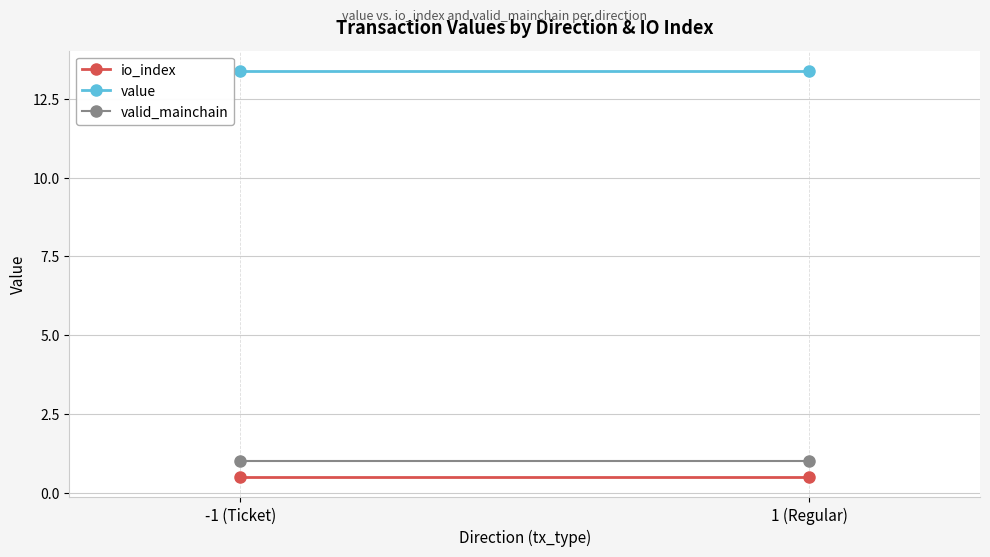

What is the lowest value of the io_index series?

0.5